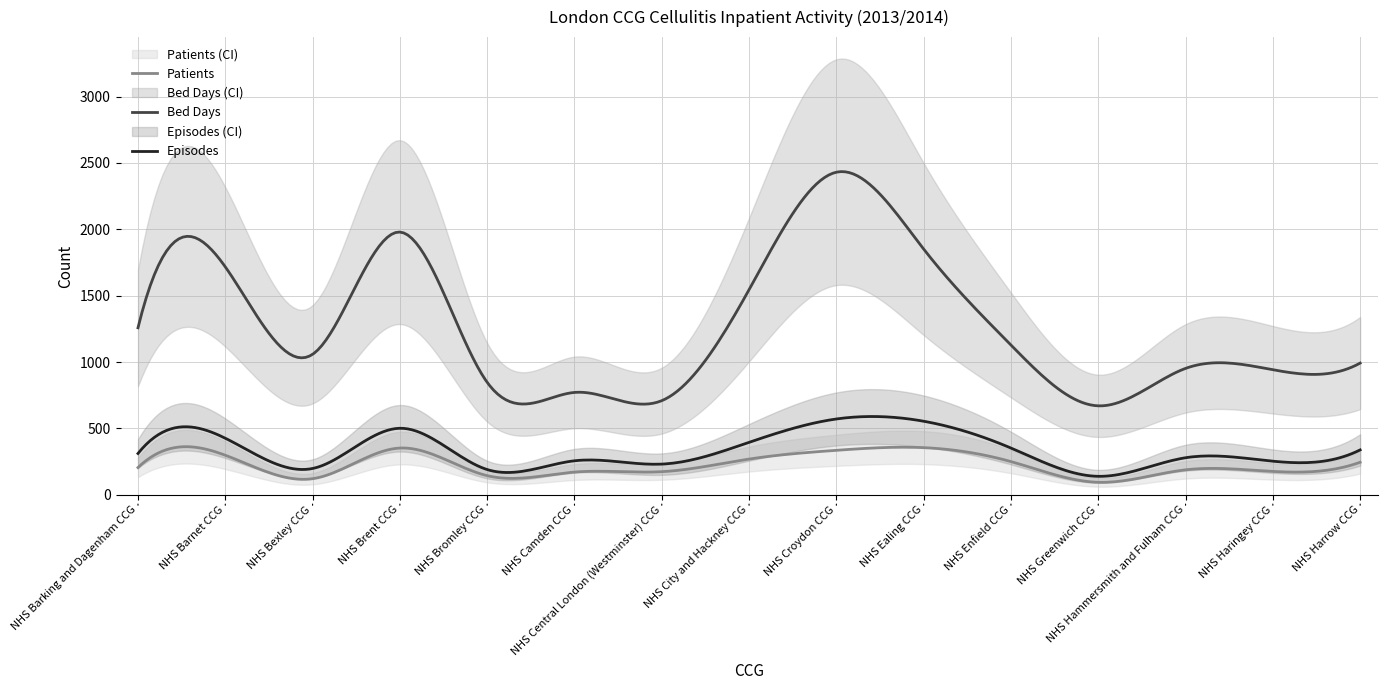

What is the lowest value of the Episodes series?

139.0